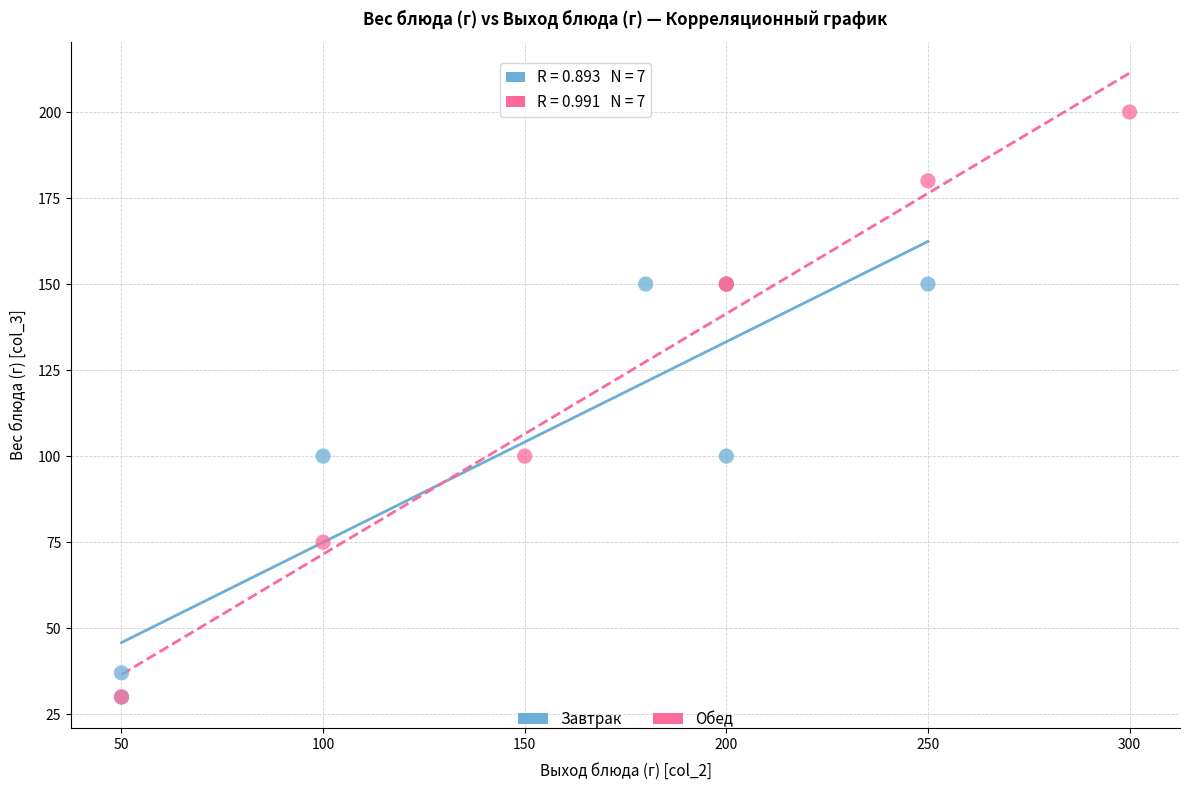

Which series has the largest Y range (max minus min)?

Обед